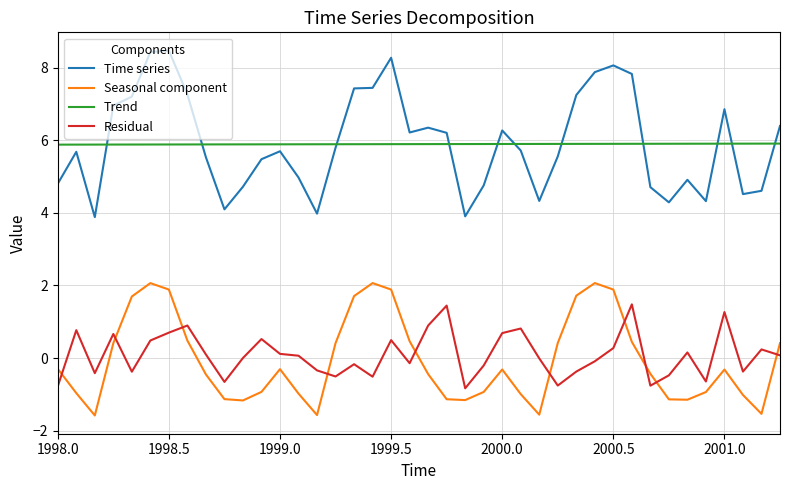

True or false: Seasonal component and Trend cross at least once.

False